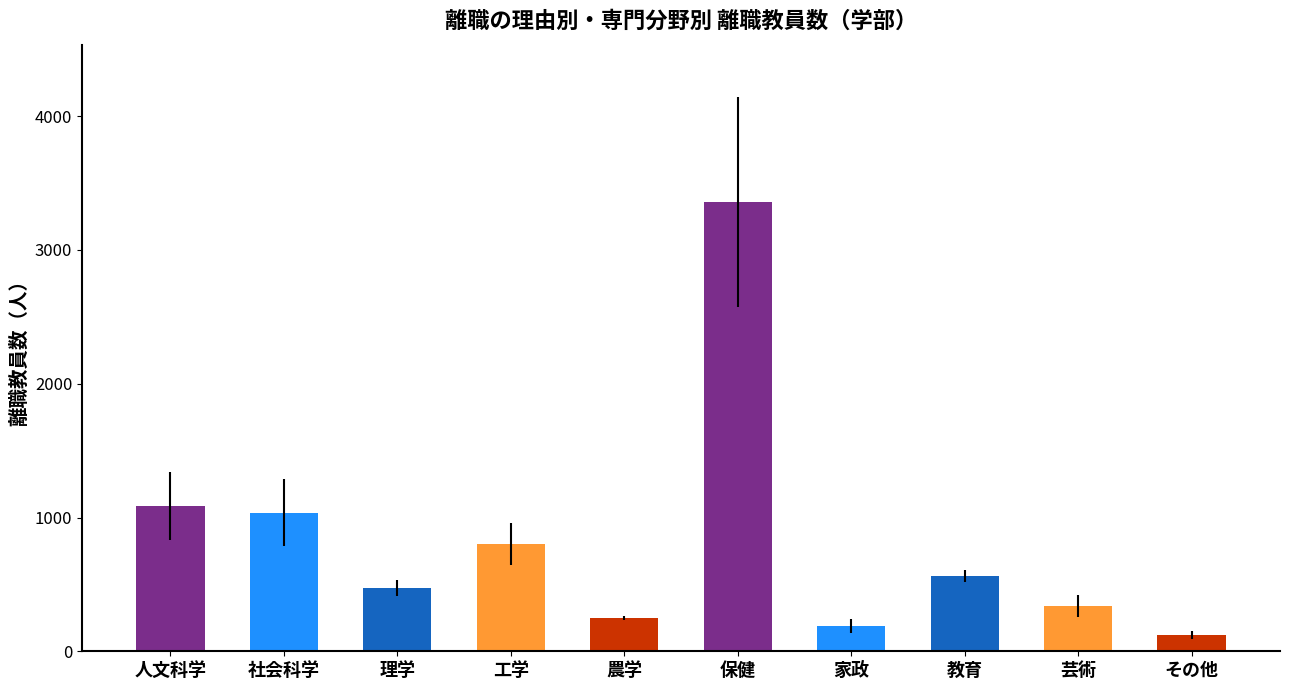

What is the greatest value displayed?

3359